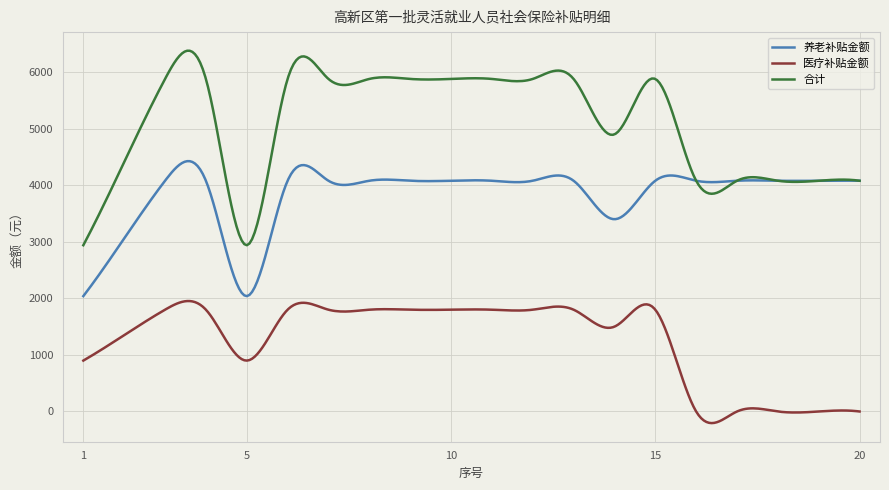

Which series has the widest spread of values?

合计